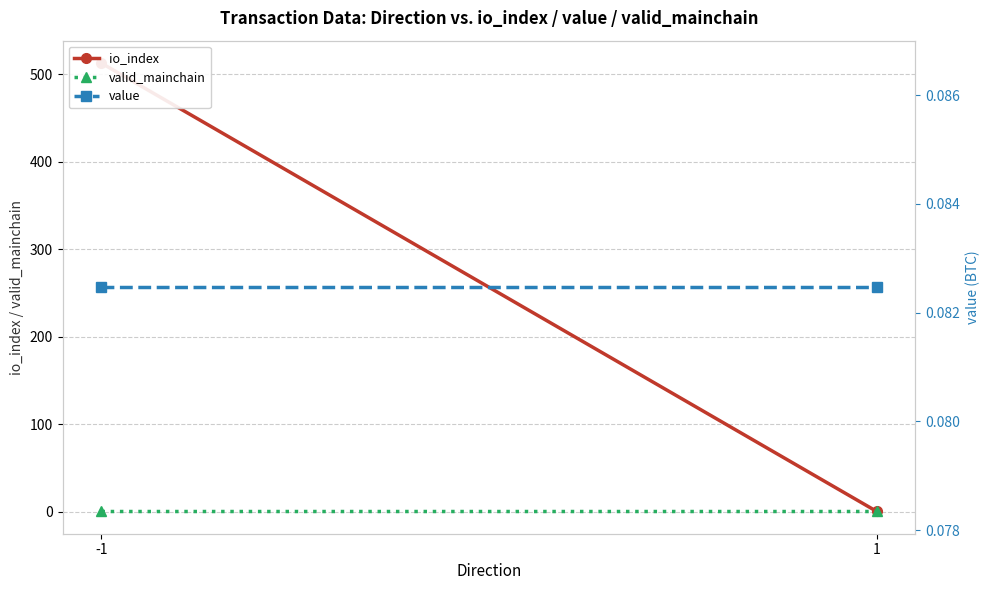

What is the sum of the value values at 1 and -1?

0.2